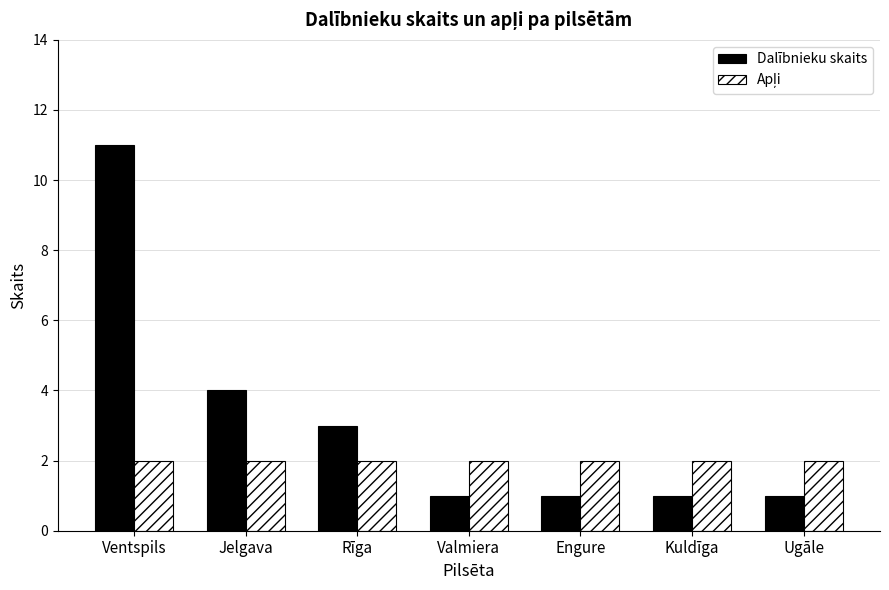

At which label does Dalībnieku skaits reach its peak?

Ventspils